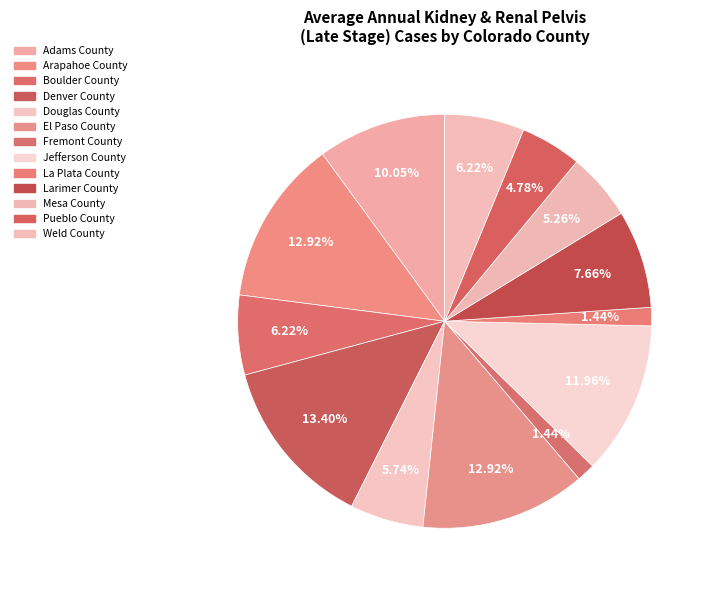

Does Arapahoe County account for over 50% of the chart?

No